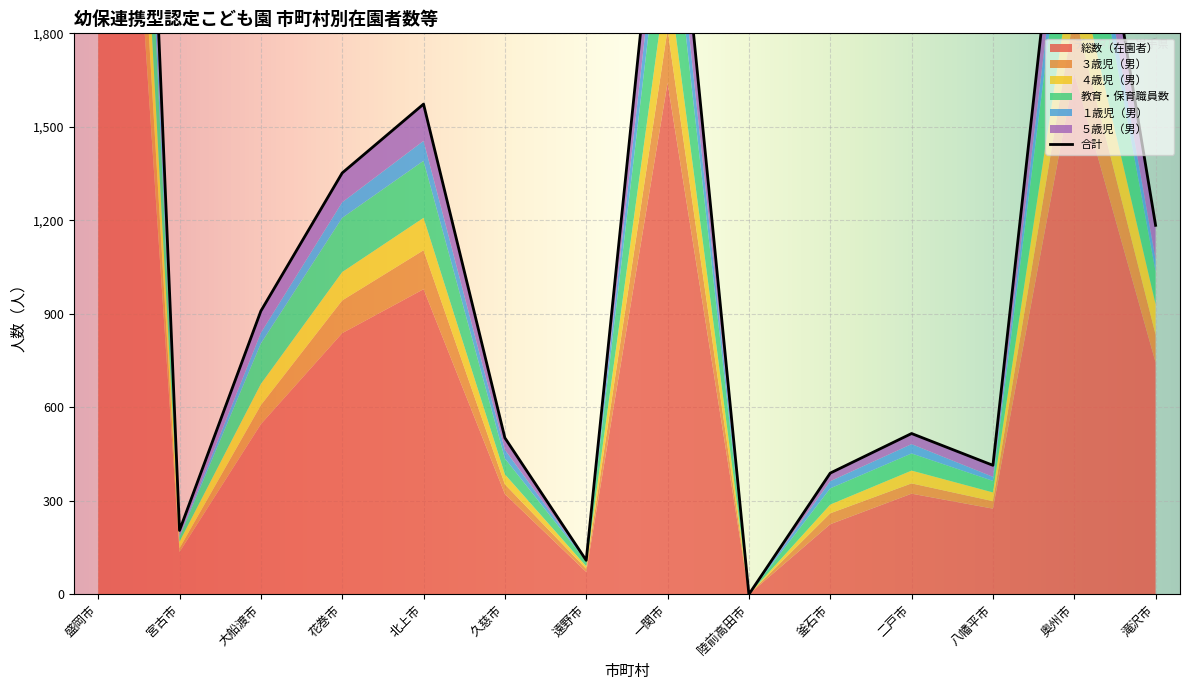

Rank the categories by 教育・保育職員数 value from lowest to highest.

陸前高田市, 宮古市, 遠野市, 八幡平市, 久慈市, 釜石市, 二戸市, 滝沢市, 大船渡市, 花巻市, 北上市, 一関市, 奥州市, 盛岡市